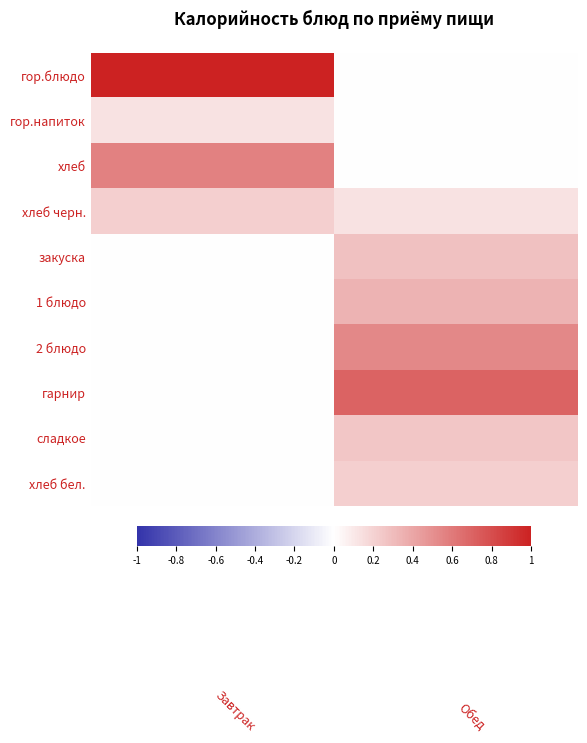

List the series in order of their peak value, lowest first.

гор.напиток, хлеб черн., хлеб бел., сладкое, закуска, 1 блюдо, 2 блюдо, хлеб, гарнир, гор.блюдо